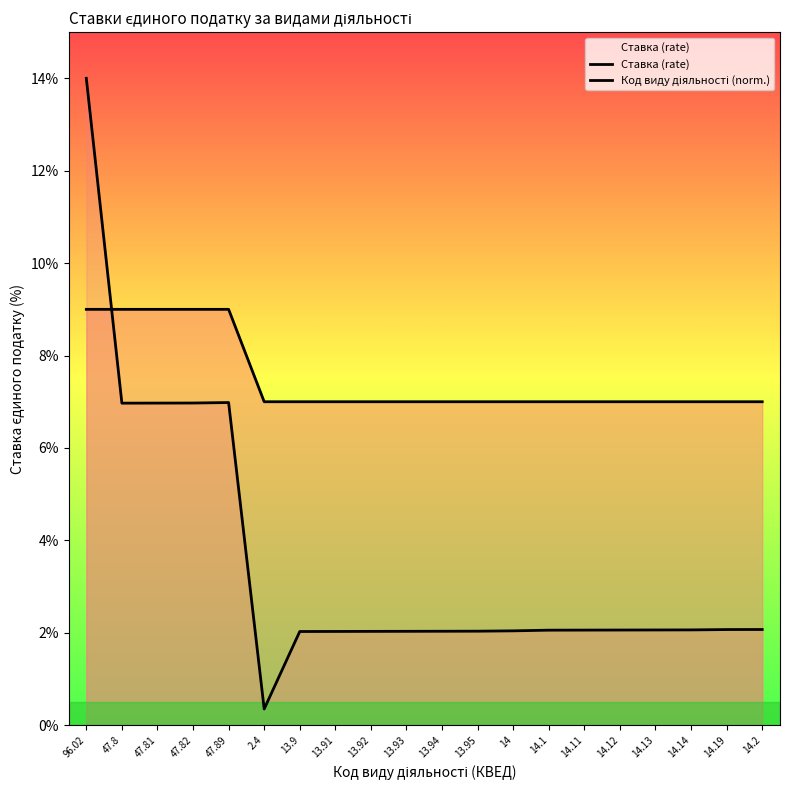

Reading left to right, transcribe all the data shown in this chart.

Ставка (rate): 9.0	9.0	9.0	9.0	9.0	7.0	7.0	7.0	7.0	7.0	7.0	7.0	7.0	7.0	7.0	7.0	7.0	7.0	7.0	7.0
Код виду діяльності (norm.): 14.0	7.0	7.0	7.0	7.0	0.3	2.0	2.0	2.0	2.0	2.0	2.0	2.0	2.1	2.1	2.1	2.1	2.1	2.1	2.1